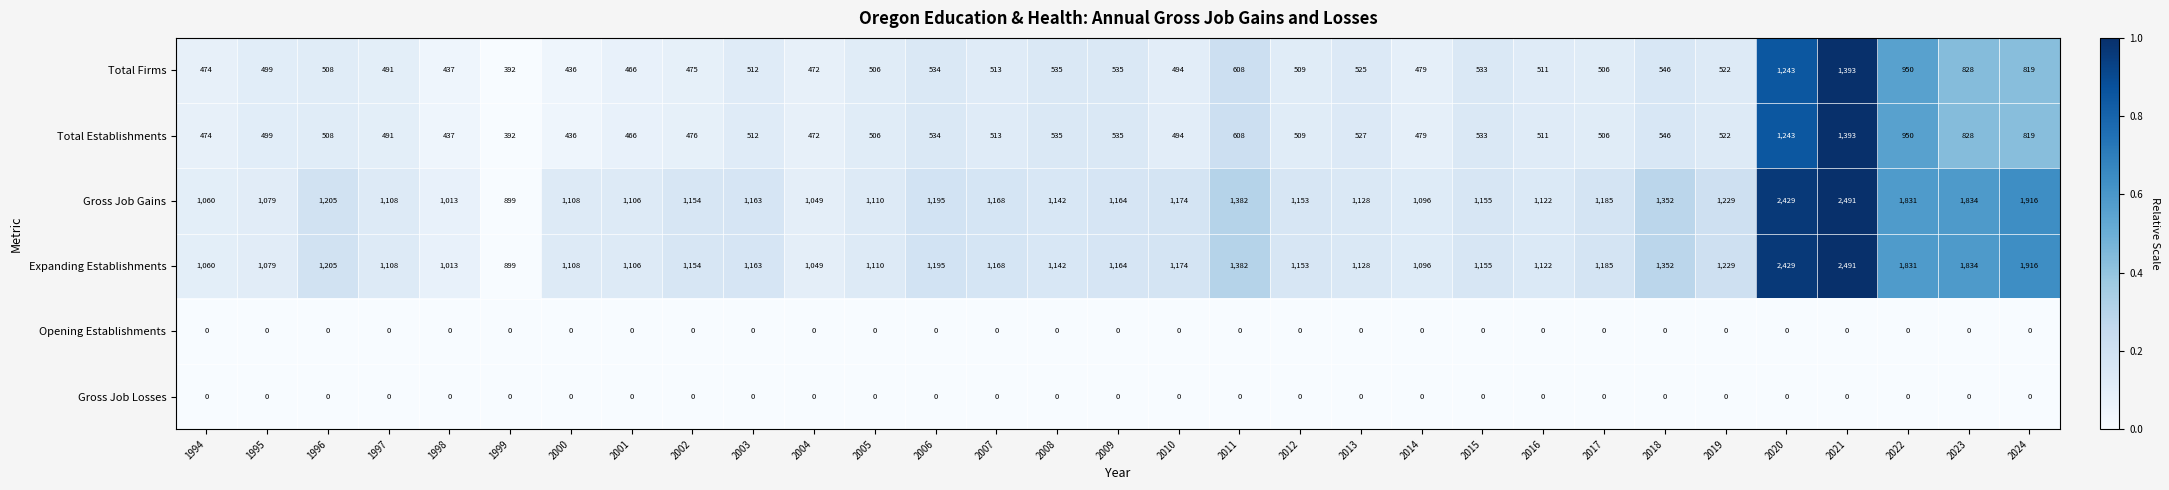

What is the maximum value shown in the chart?

2491